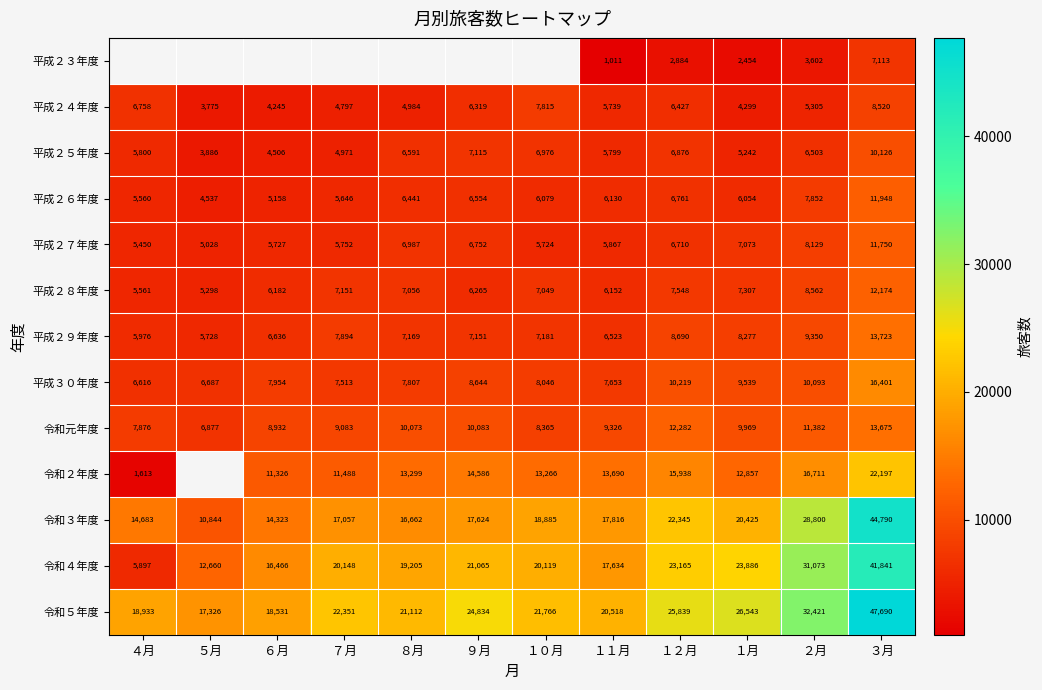

At which category is the sum across all series the highest?

３月